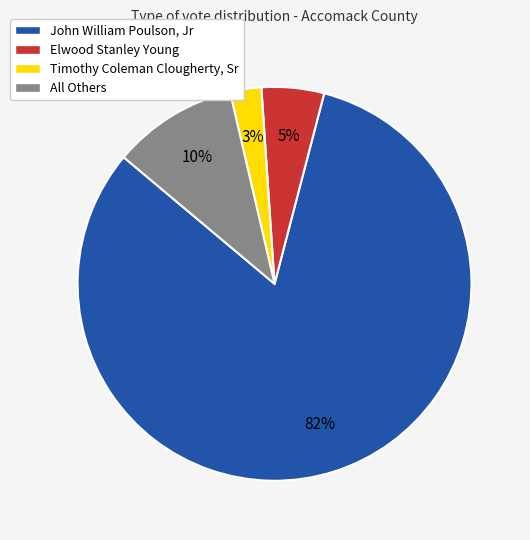

Do All Others and John William Poulson, Jr together represent more than half of the pie?

Yes